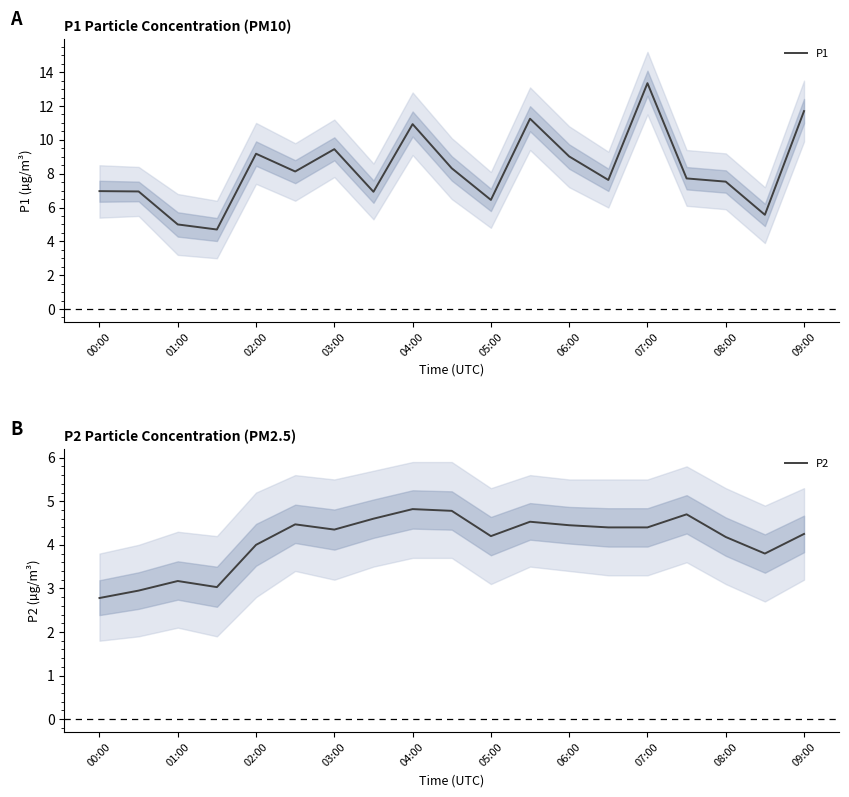

How many lines are shown in the chart?

2